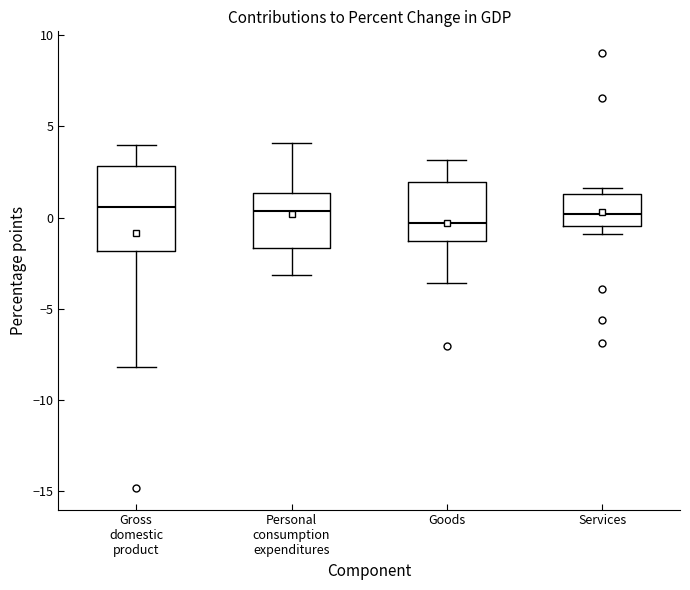

Reading left to right, transcribe this box plot: for each box, give where its median line is, the range the box spans, and where its two whiskers end, as read against the y-axis. The values are not printed on the chart, so give them approximately, as read against the axis.

Gross domestic product: median 0.5, box -2.0 to 3.0, whiskers -8.0 to 4.0
Personal consumption expenditures: median 0.5, box -1.5 to 1.5, whiskers -3.0 to 4.0
Goods: median -0.5, box -1.5 to 2.0, whiskers -3.5 to 3.0
Services: median 0.0, box -0.5 to 1.5, whiskers -1.0 to 1.5 (just above the box's upper edge)